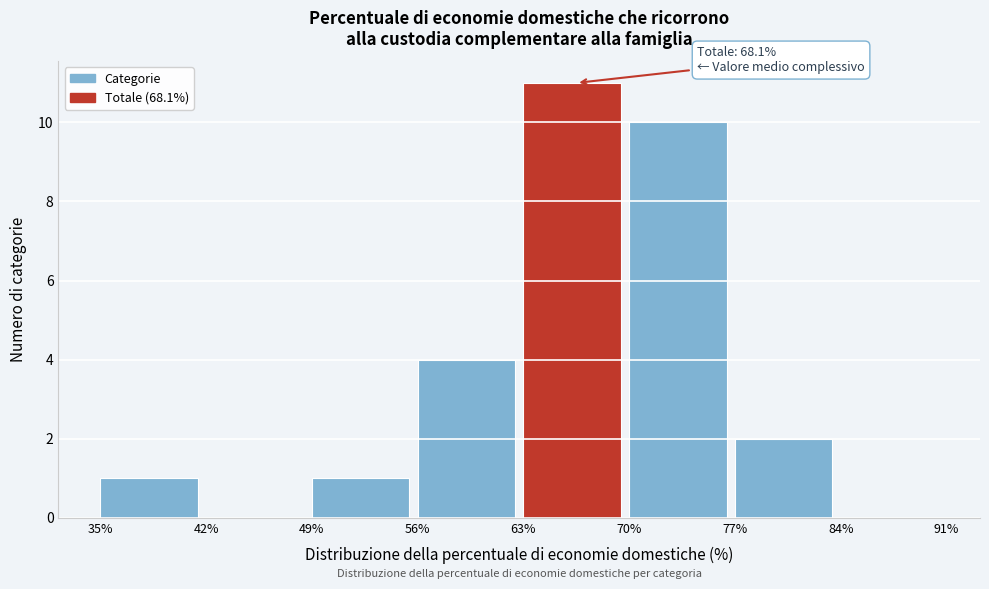

Over which range of the x-axis is the bar tallest?

63% to 70%